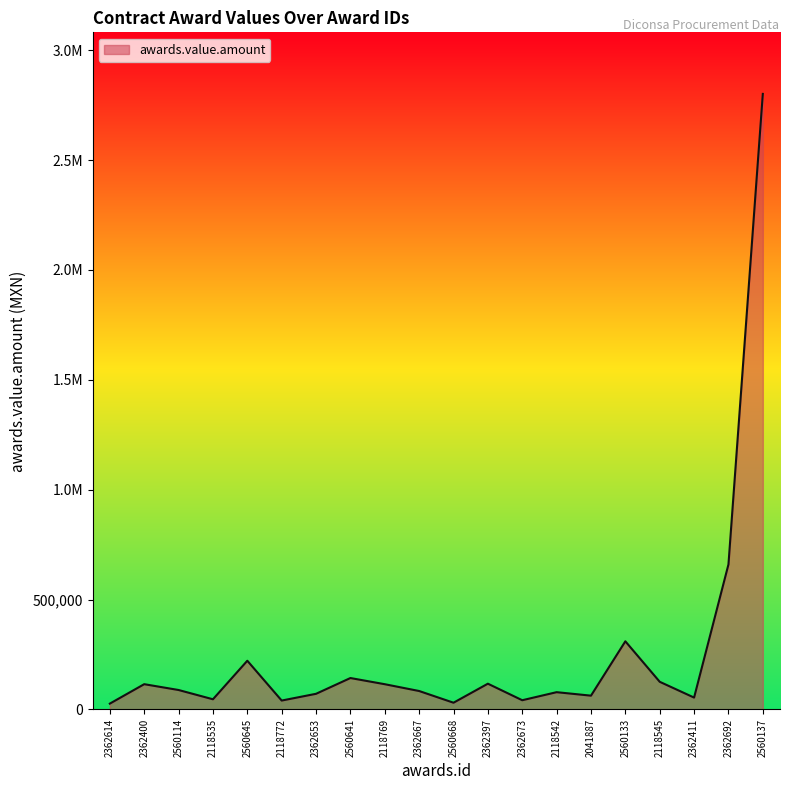

Does the chart have visible grid lines?

No